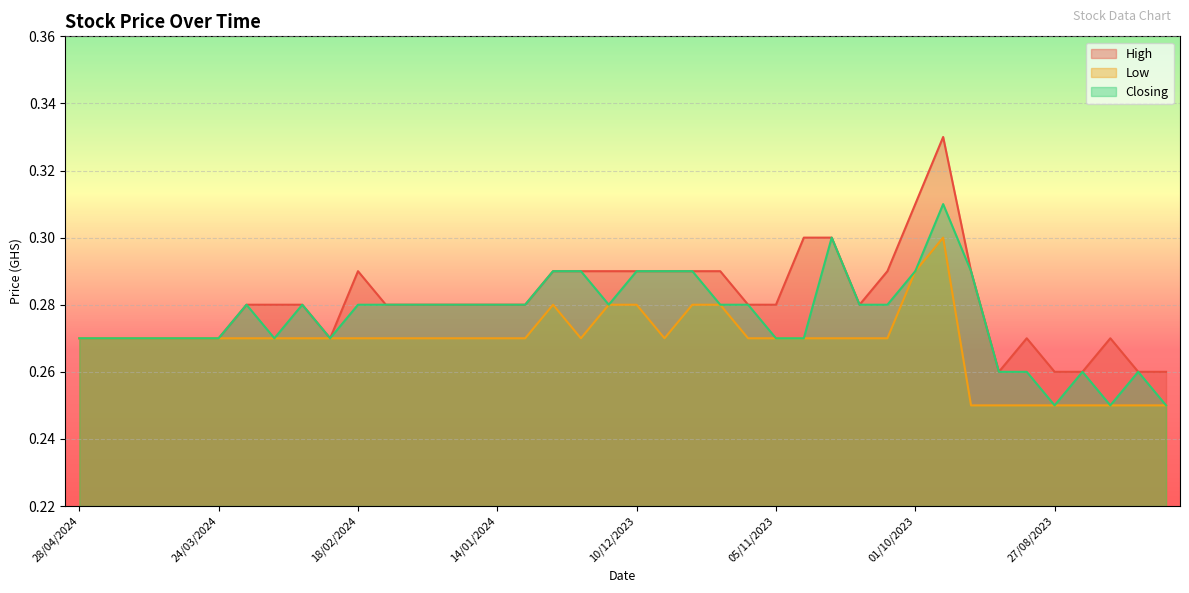

What position from the right is 07/04/2024?

37